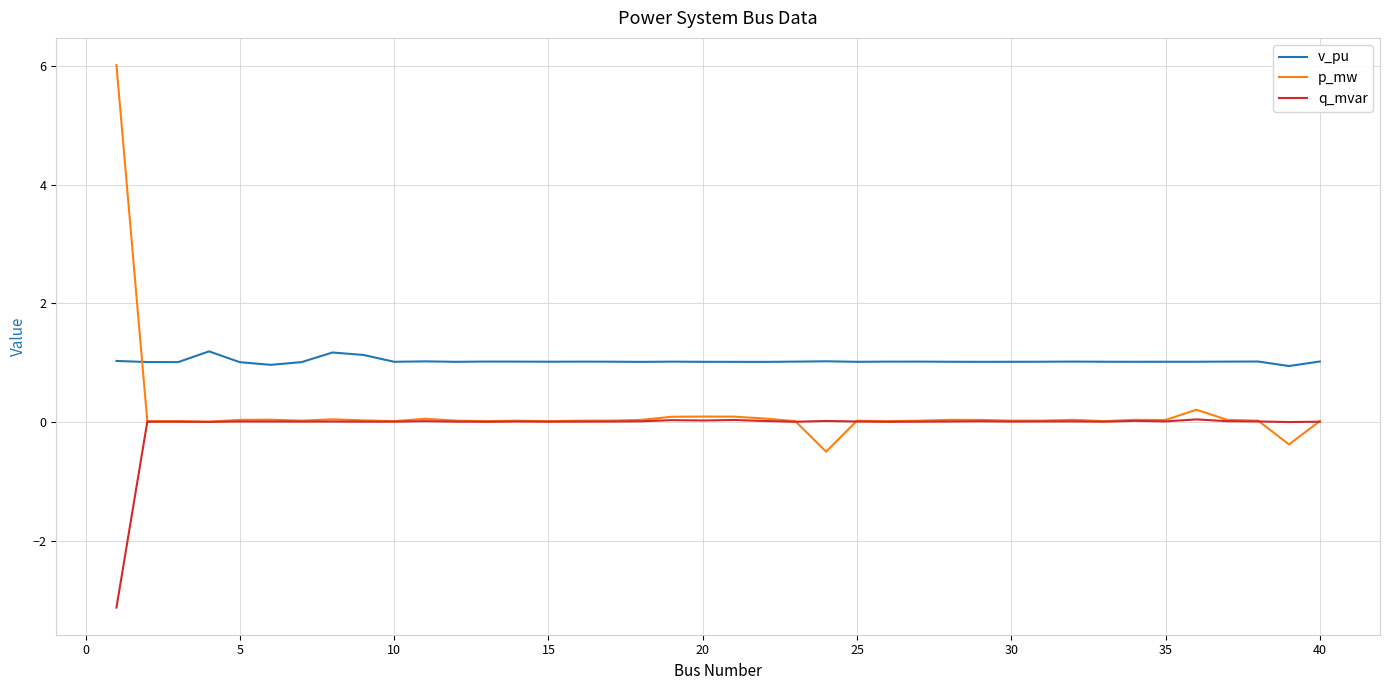

Count the number of categories in the chart.

40